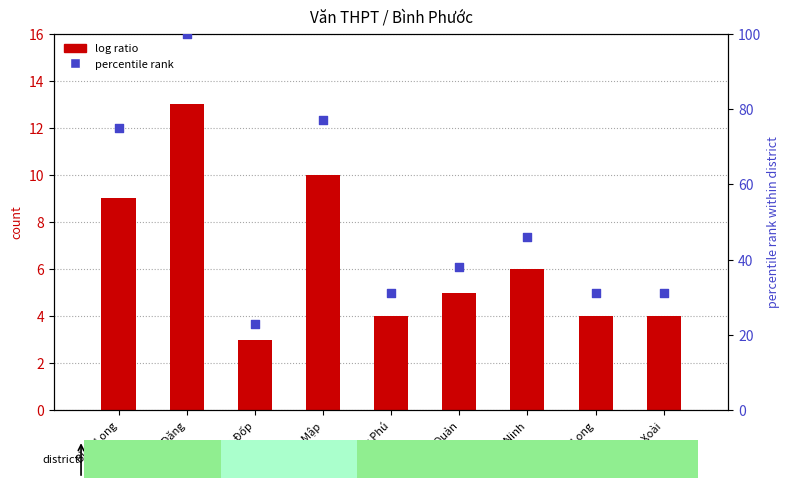

What are all the series names shown in the legend?

log ratio, percentile rank